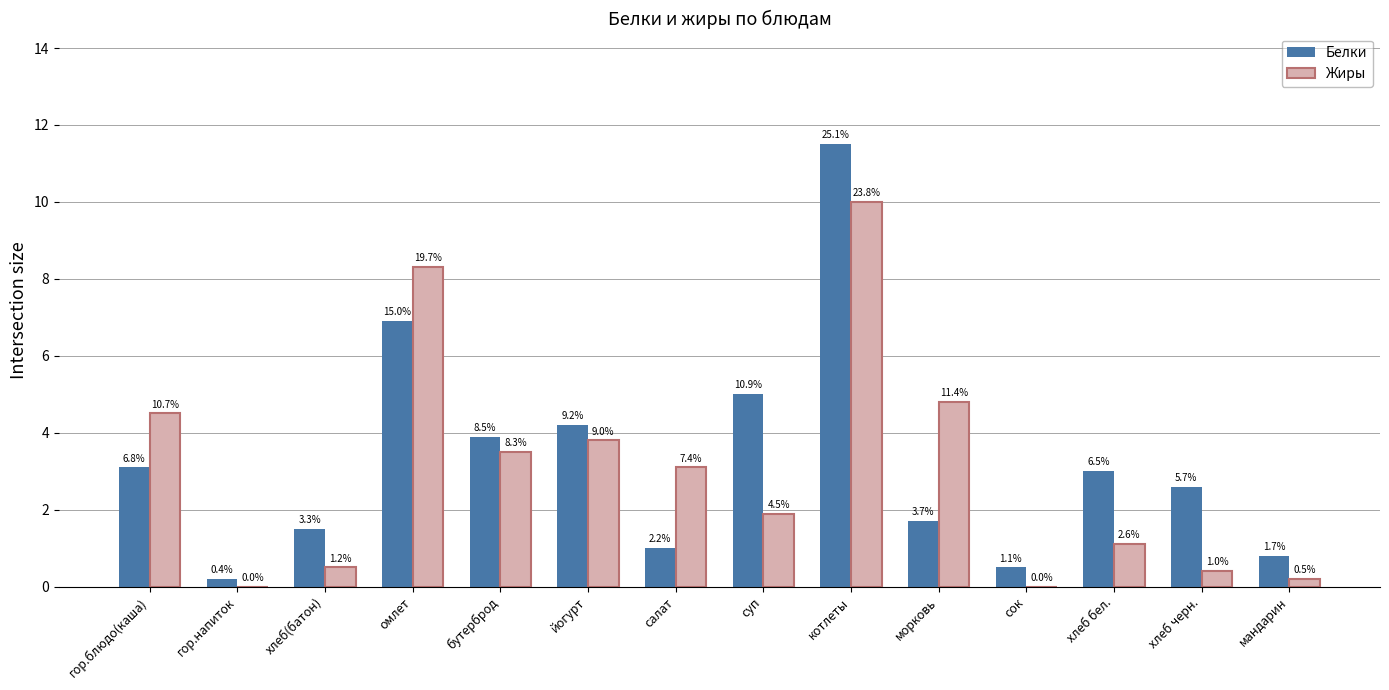

The Белки series shows 0.2 at гор.напиток. True or false?

True